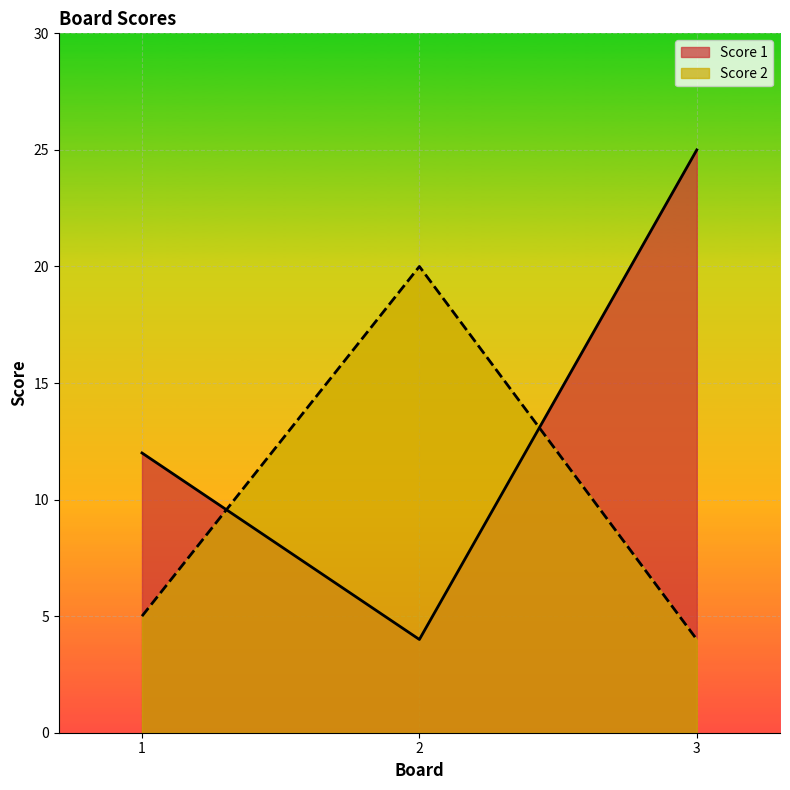

At which label does Score 1 reach its minimum?

2